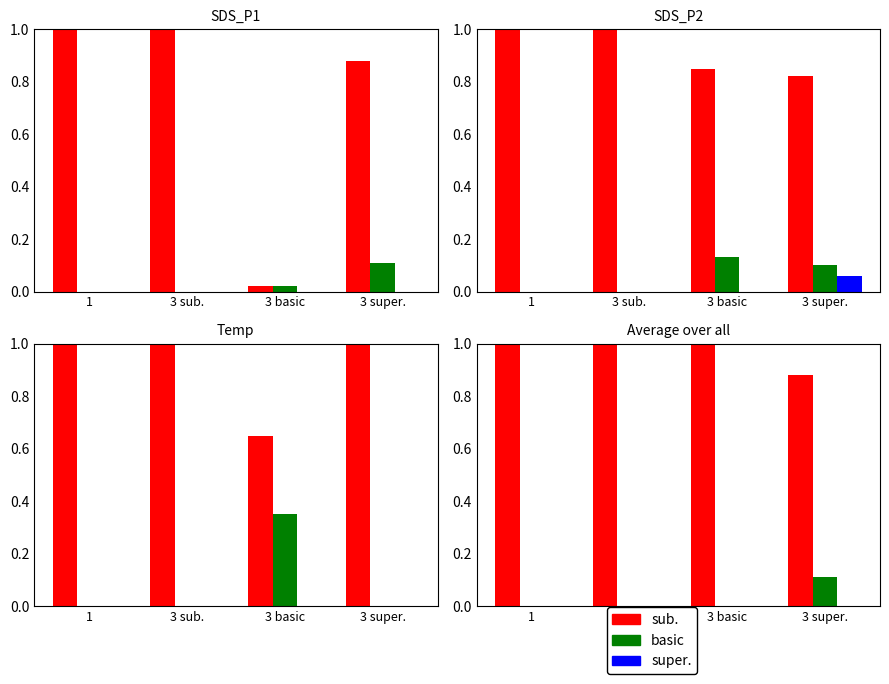

What are all the series names shown in the legend?

sub., basic, super.